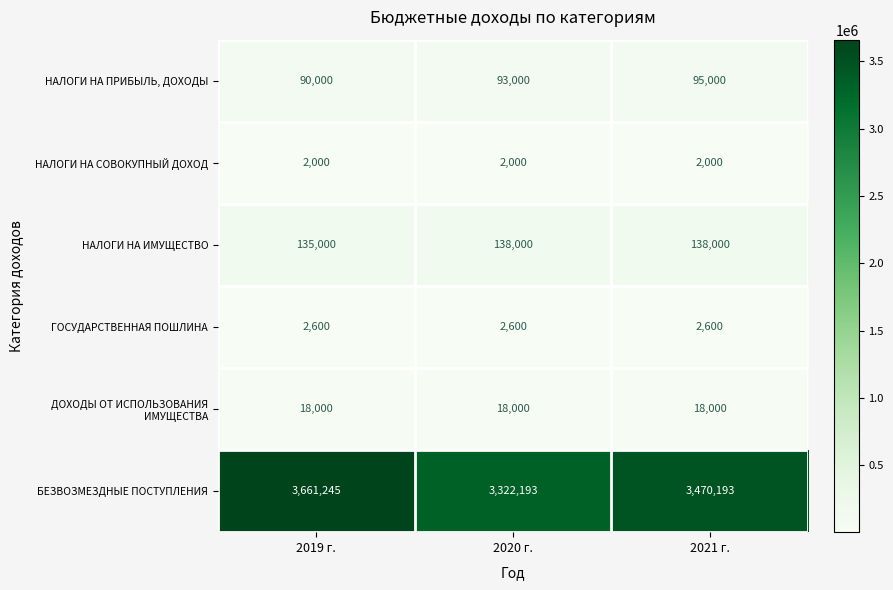

Between 2019 г. and 2021 г., which series saw the biggest shift?

БЕЗВОЗМЕЗДНЫЕ ПОСТУПЛЕНИЯ